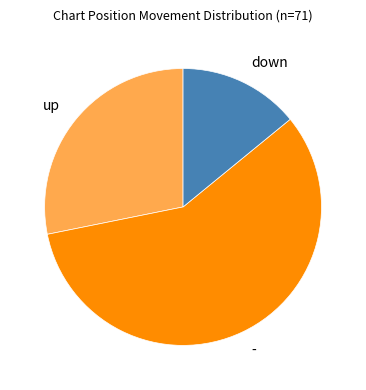

What is the ratio of the value at - to the value at down?

4.1